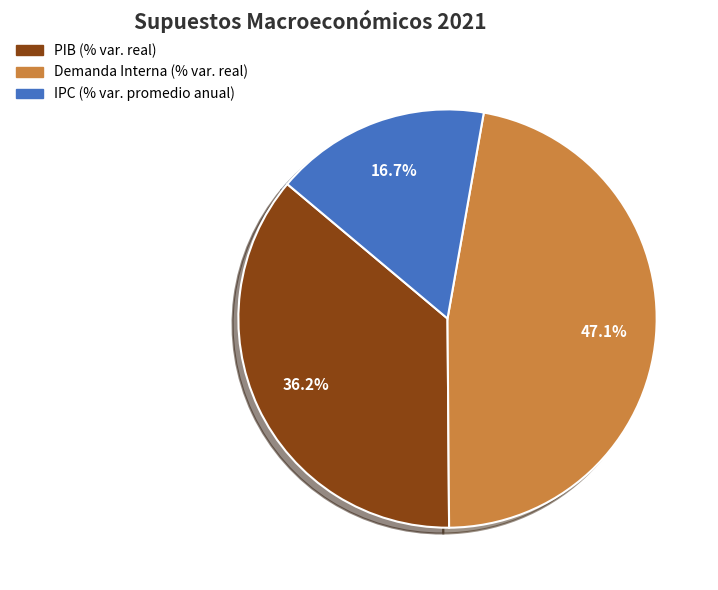

What percentage do PIB (% var. real) and IPC (% var. promedio anual) together represent?

52.9%